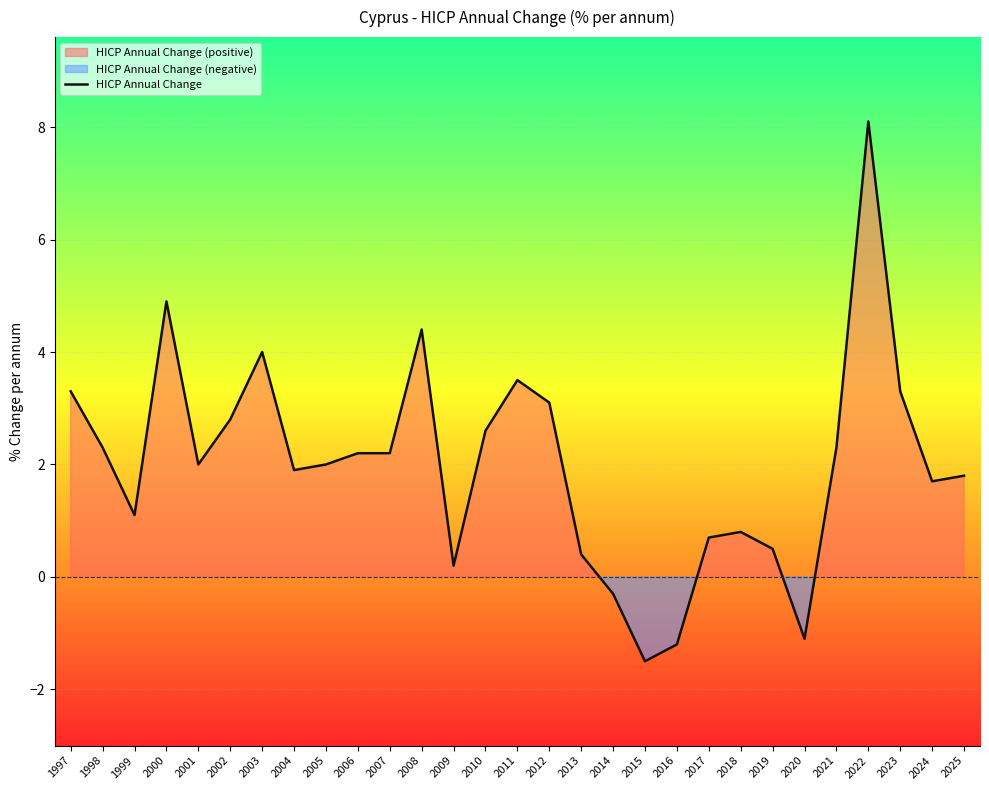

List the labels in order of value, smallest first.

2015, 2016, 2020, 2014, 2009, 2013, 2019, 2017, 2018, 1999, 2024, 2025, 2004, 2001, 2005, 2006, 2007, 1998, 2021, 2010, 2002, 2012, 1997, 2023, 2011, 2003, 2008, 2000, 2022